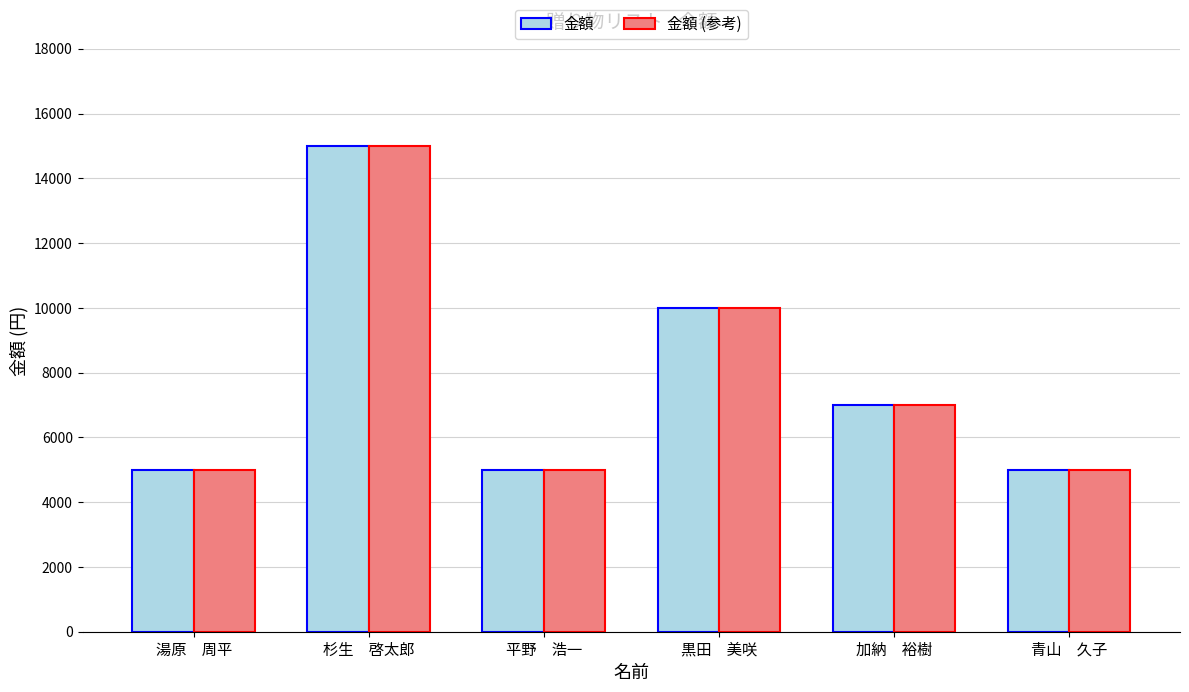

Reading right to left, extract all data points from this chart.

金額: 青山　久子=5000	加納　裕樹=7000	黒田　美咲=10000	平野　浩一=5000	杉生　啓太郎=15000	湯原　周平=5000
金額 (参考): 青山　久子=5000	加納　裕樹=7000	黒田　美咲=10000	平野　浩一=5000	杉生　啓太郎=15000	湯原　周平=5000